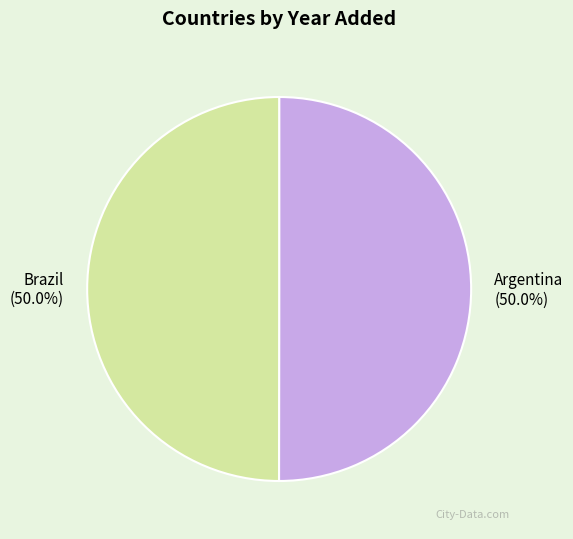

Approximately how many times larger is the value at Brazil compared to Argentina?

1.0